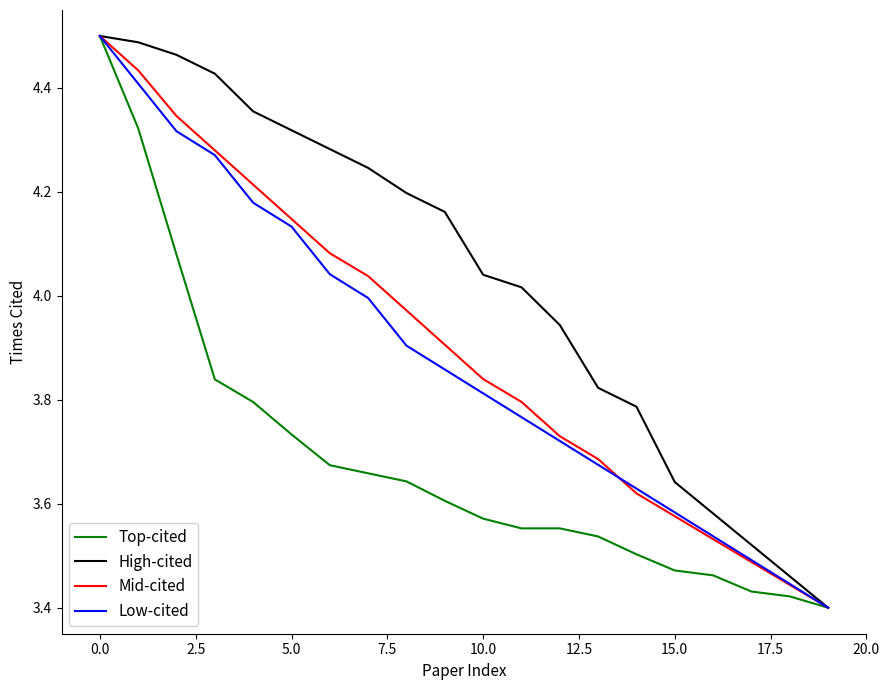

What is the sum of all High-cited values?

80.7